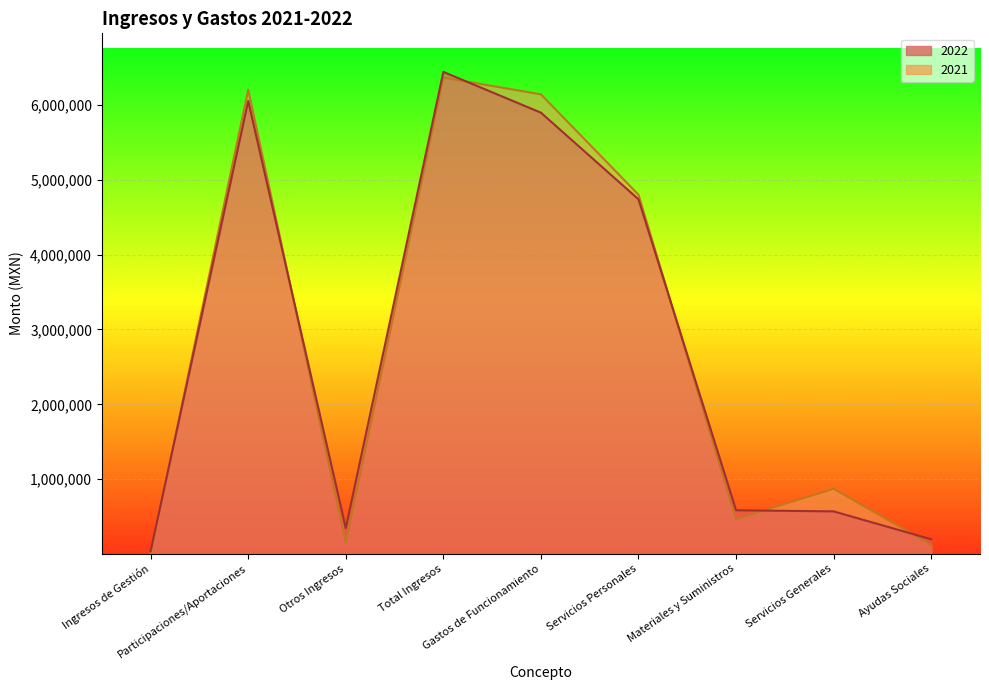

What is the label of the 8th point from the left?

Servicios Generales